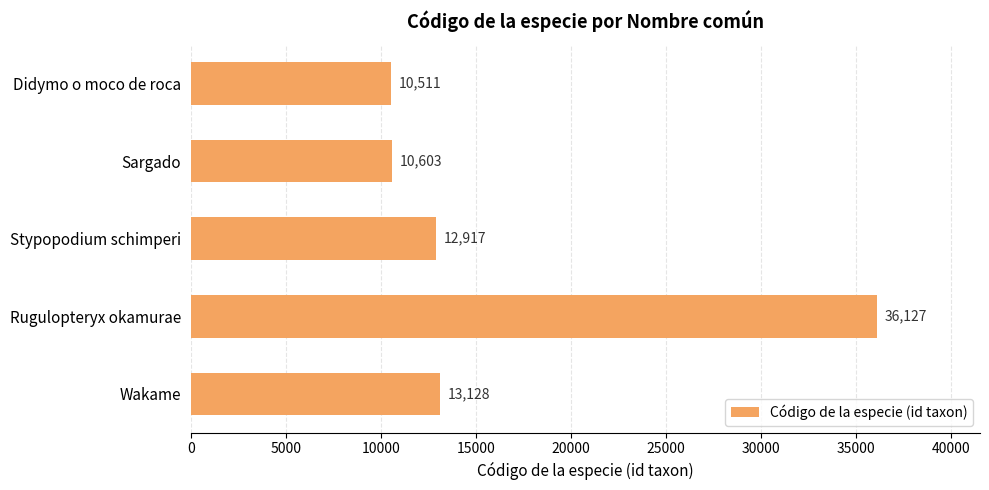

Rank the categories by value from lowest to highest.

Didymo o moco de roca, Sargado, Stypopodium schimperi, Wakame, Rugulopteryx okamurae